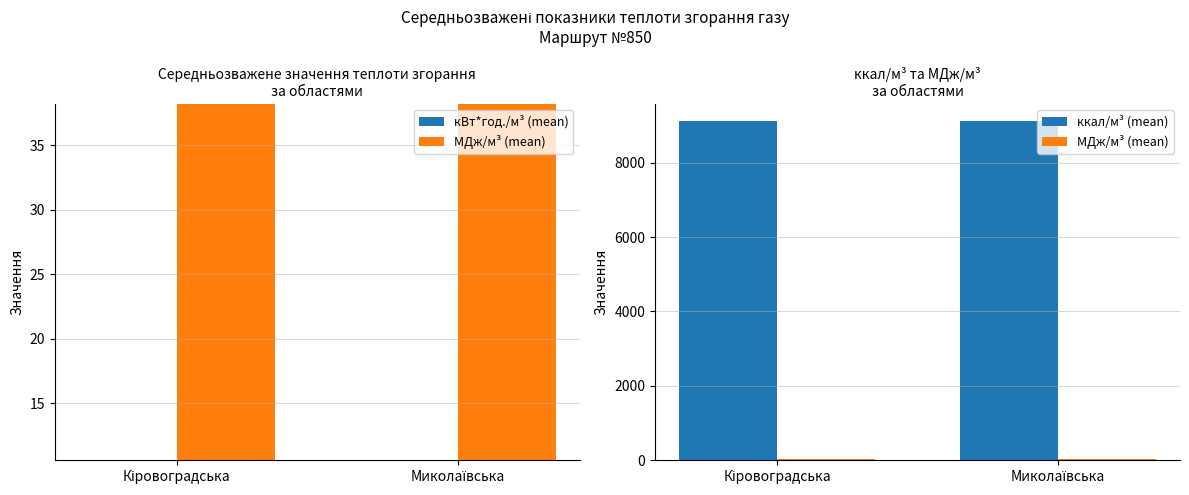

At which label is кВт*год./м³ (mean) closest to 10?

Кіровоградська